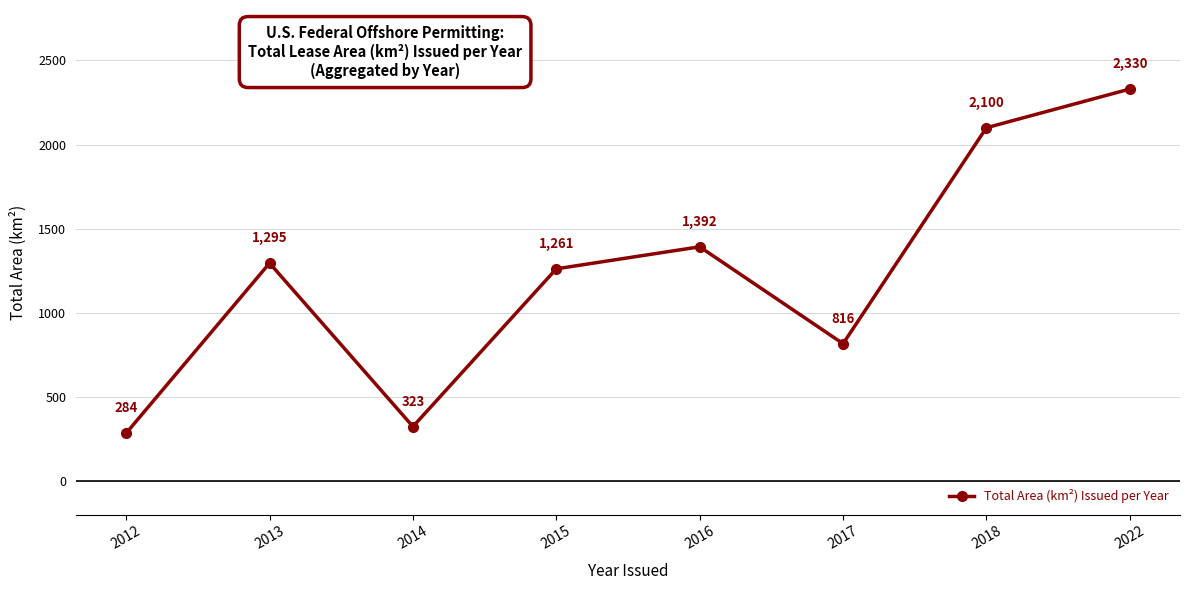

What is the greatest value displayed?

2330